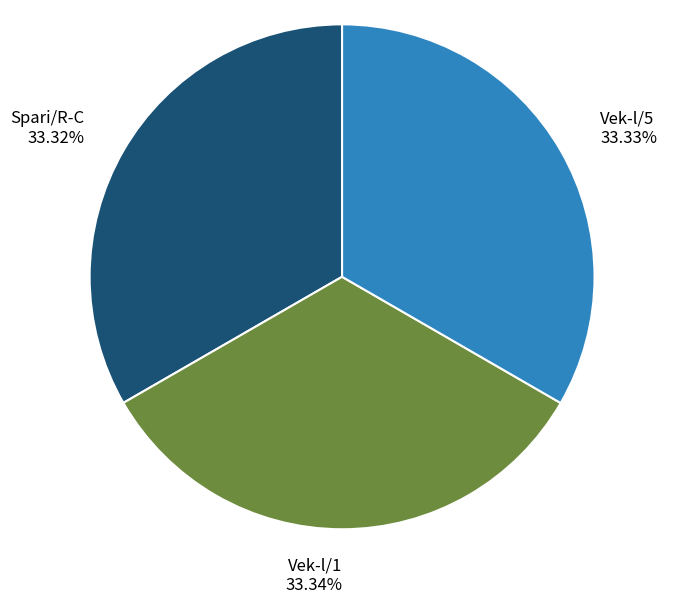

Does Vek-l/5 account for over 50% of the chart?

No